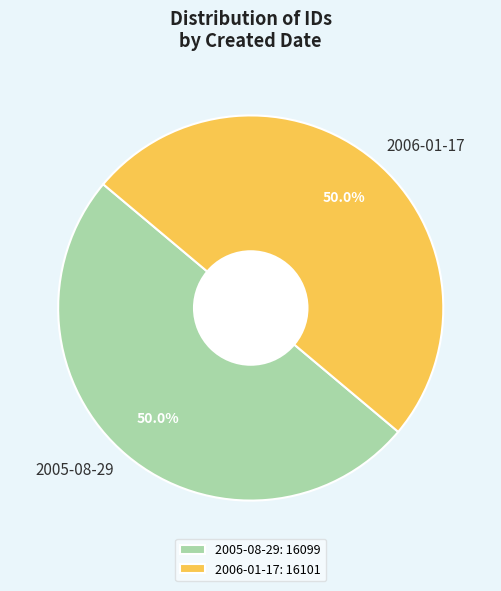

What is the ratio of the value at 2005-08-29 to the value at 2006-01-17?

1.0